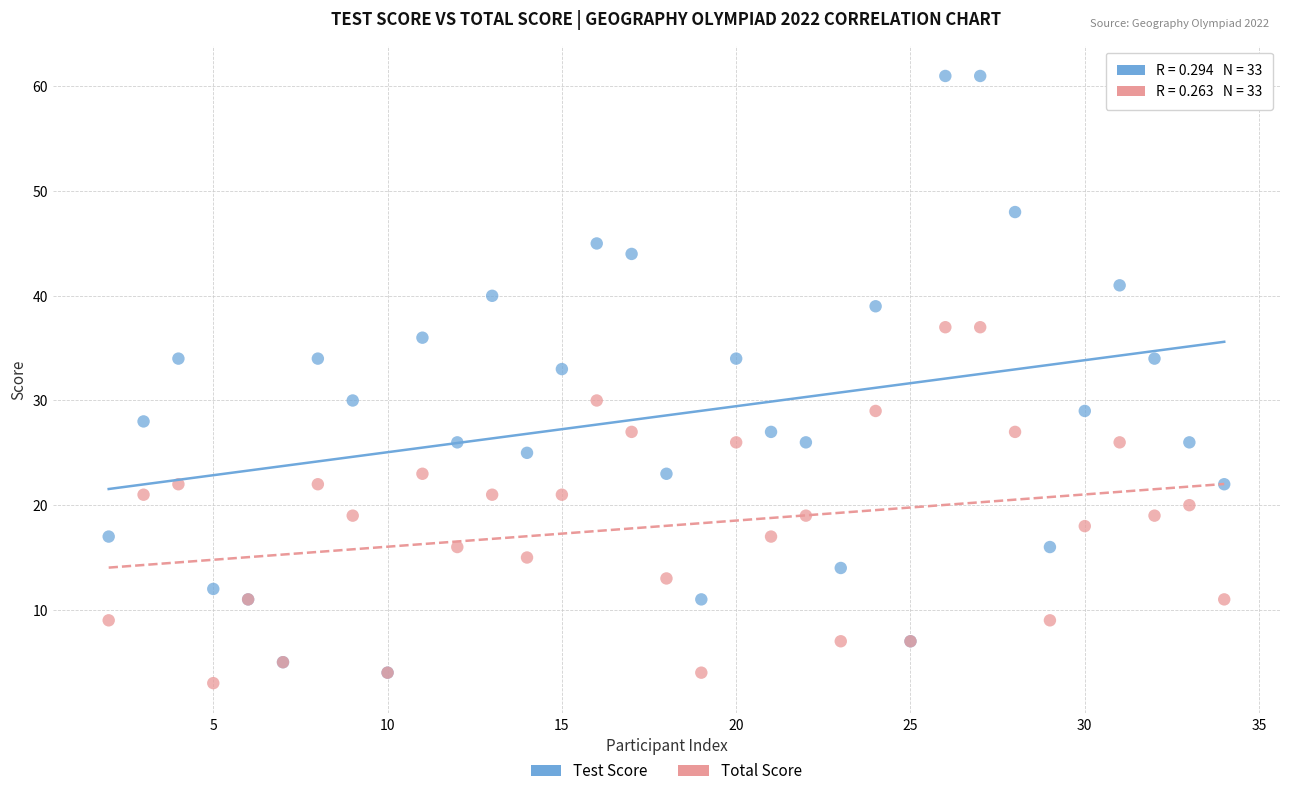

Across all series, what Y value is closest to 32?

33